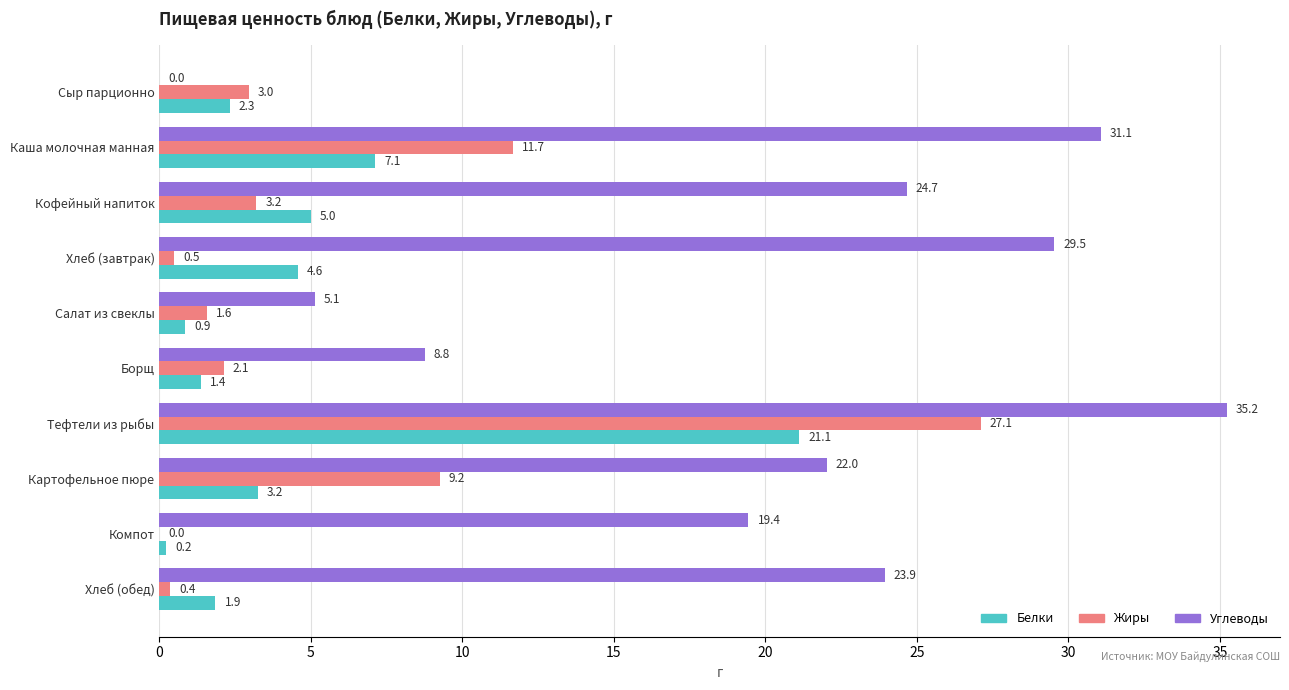

Which series changed the most between Каша молочная манная and Тефтели из рыбы?

Жиры